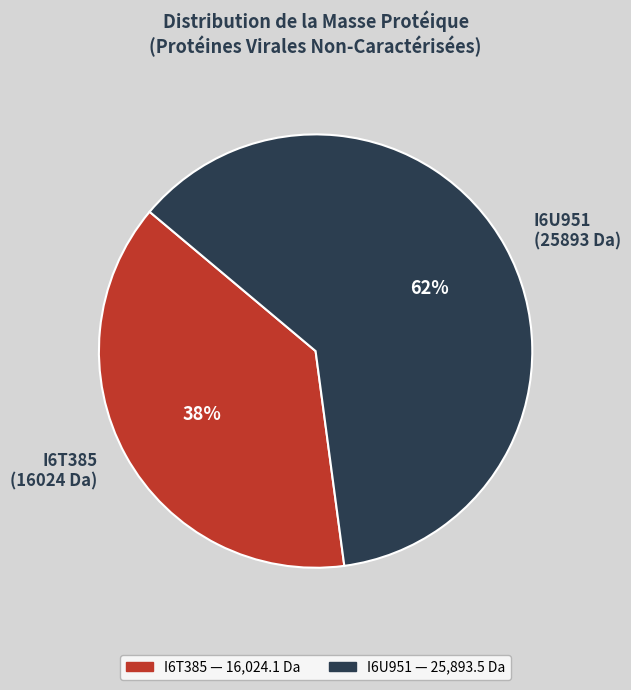

Combined, do I6U951 (25893 Da) and I6T385 (16024 Da) account for over 50%?

Yes